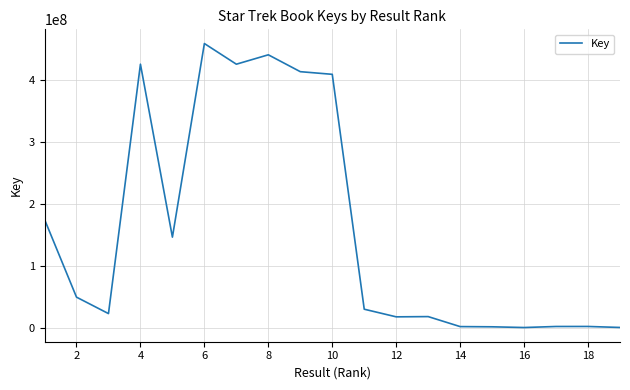

What is the greatest value displayed?

458780184